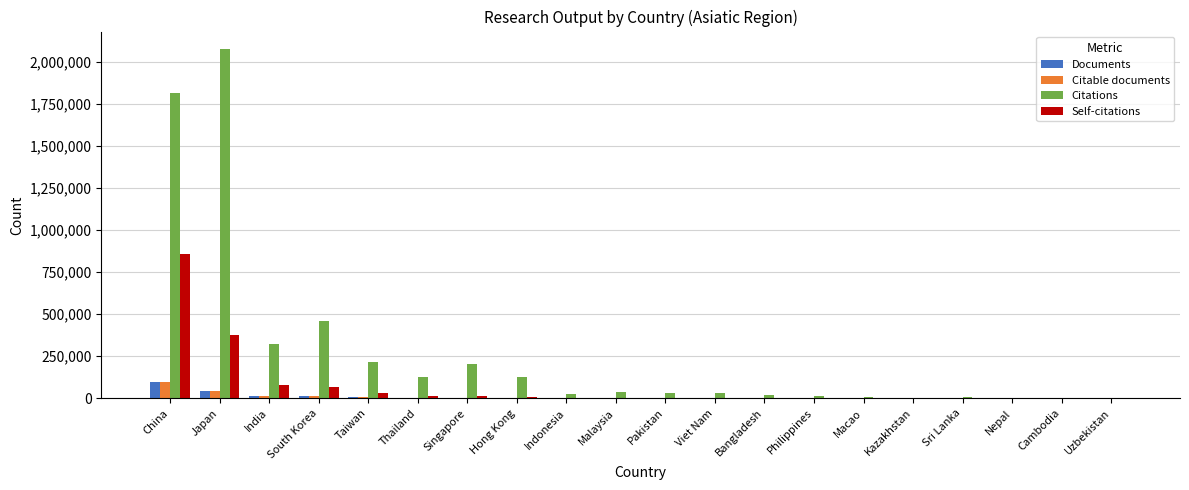

How many series are shown in this chart?

4